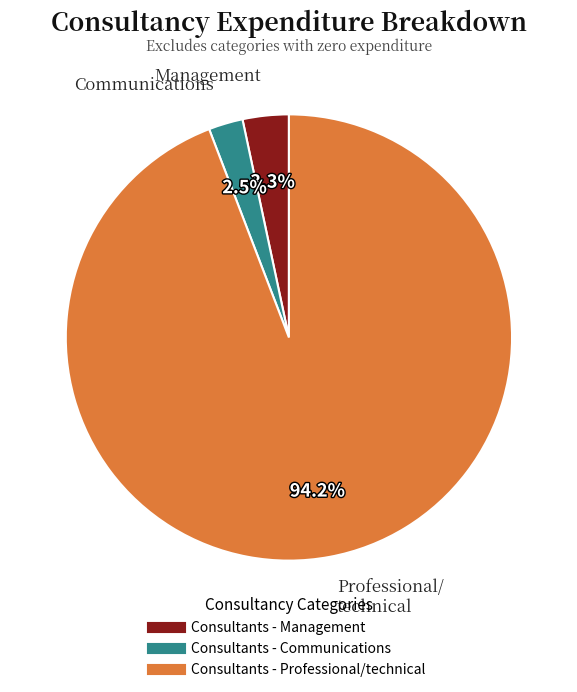

Does Consultants - Professional/technical represent more than half of the total?

Yes